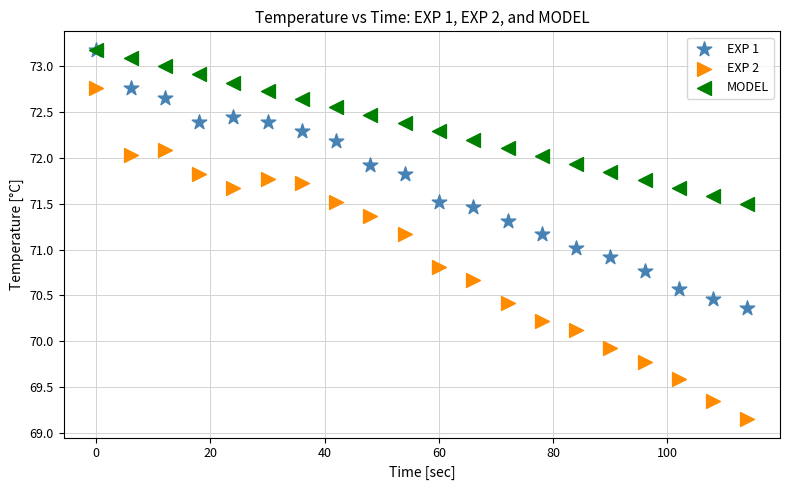

In the EXP 2 series, what Y value is closest to 70?

69.9